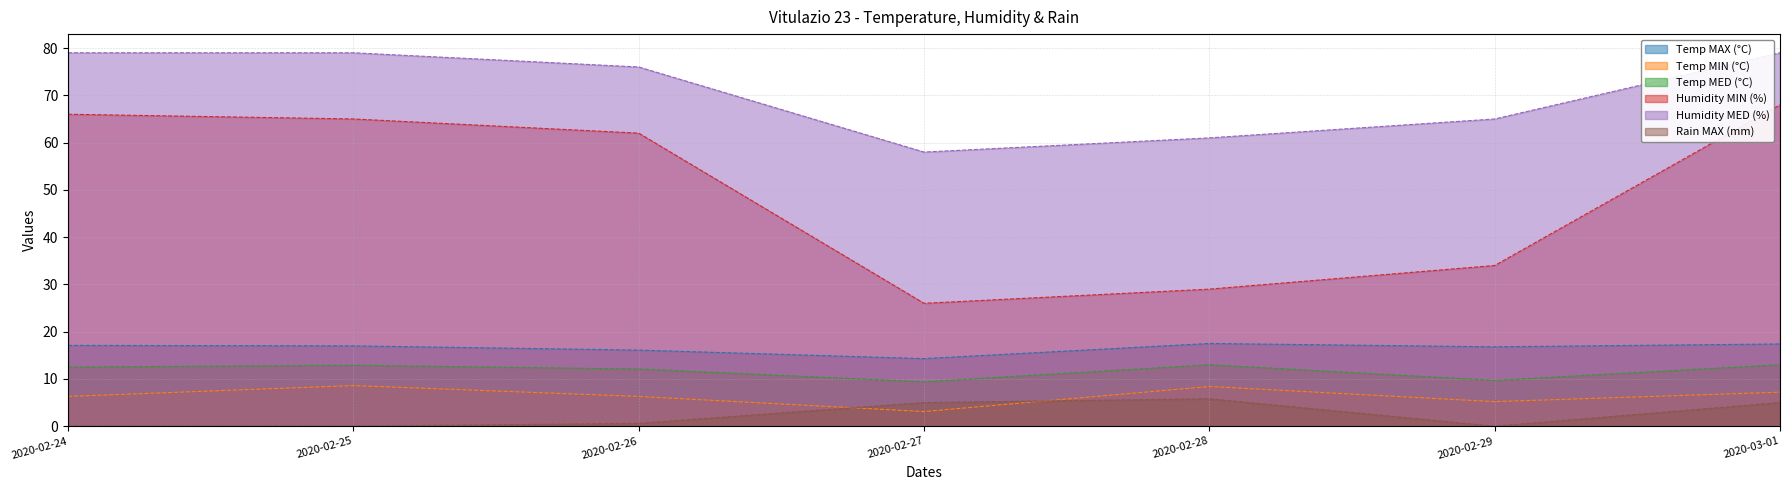

At which label does Temp MED (°C) reach its minimum?

2020-02-27